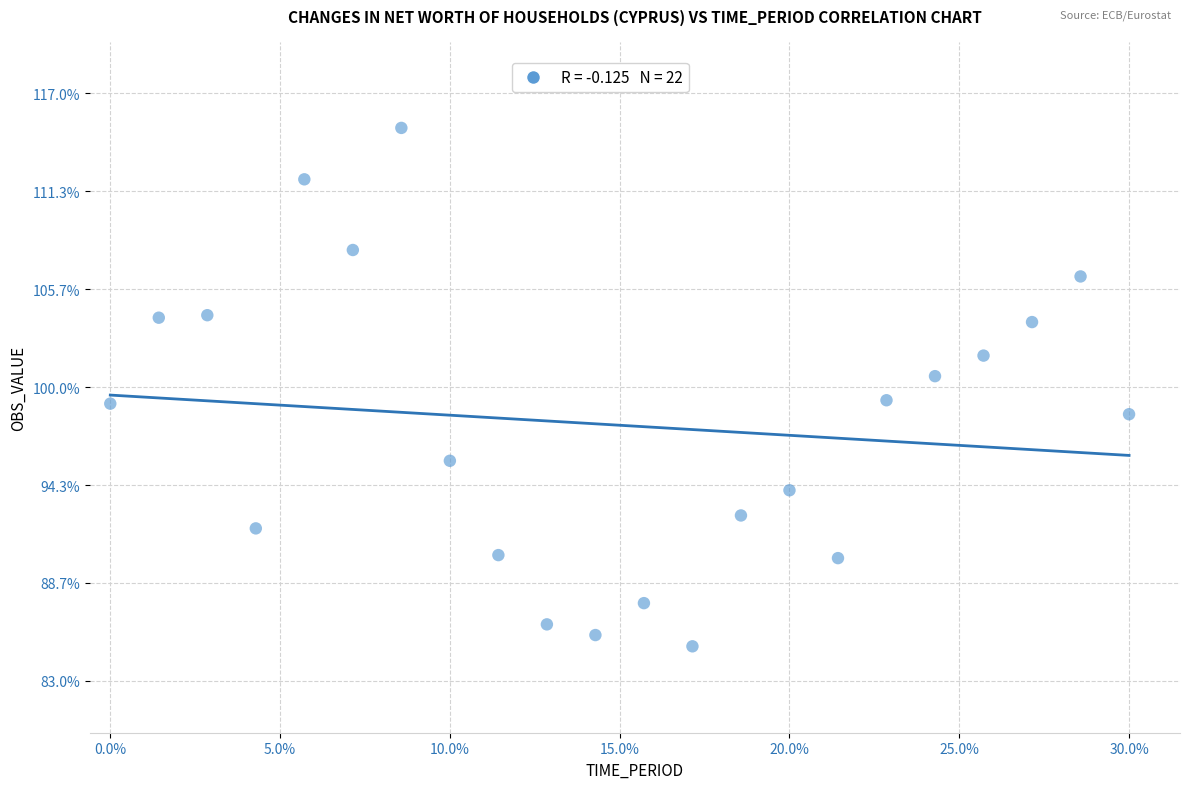

What is the range of Y values (max minus min)?

30.0